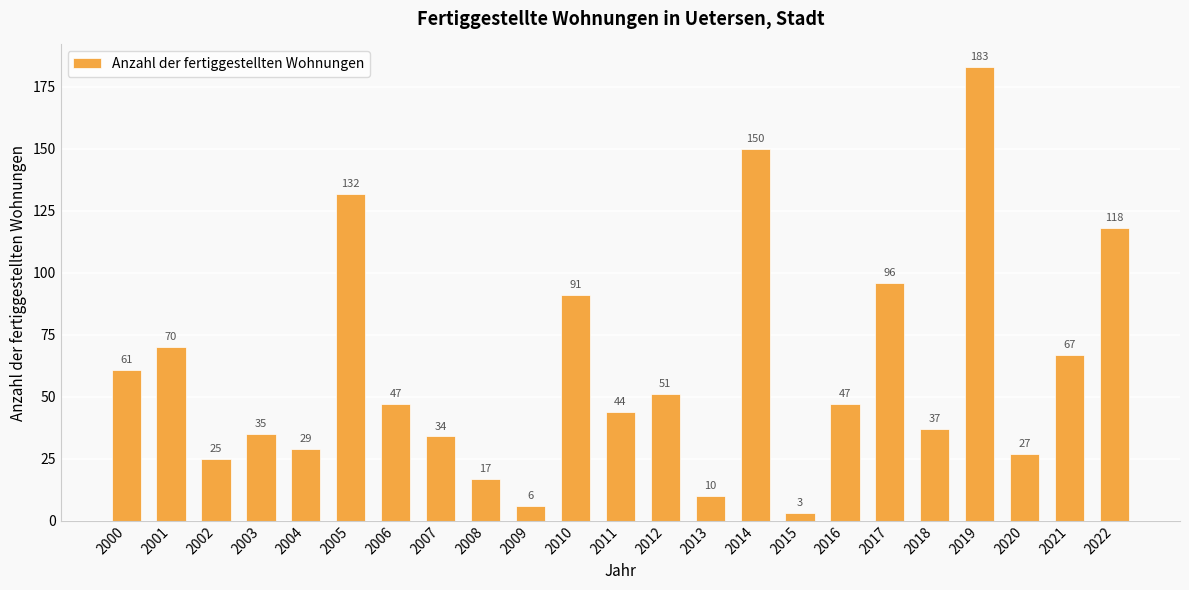

How many data points are less than 47?

11